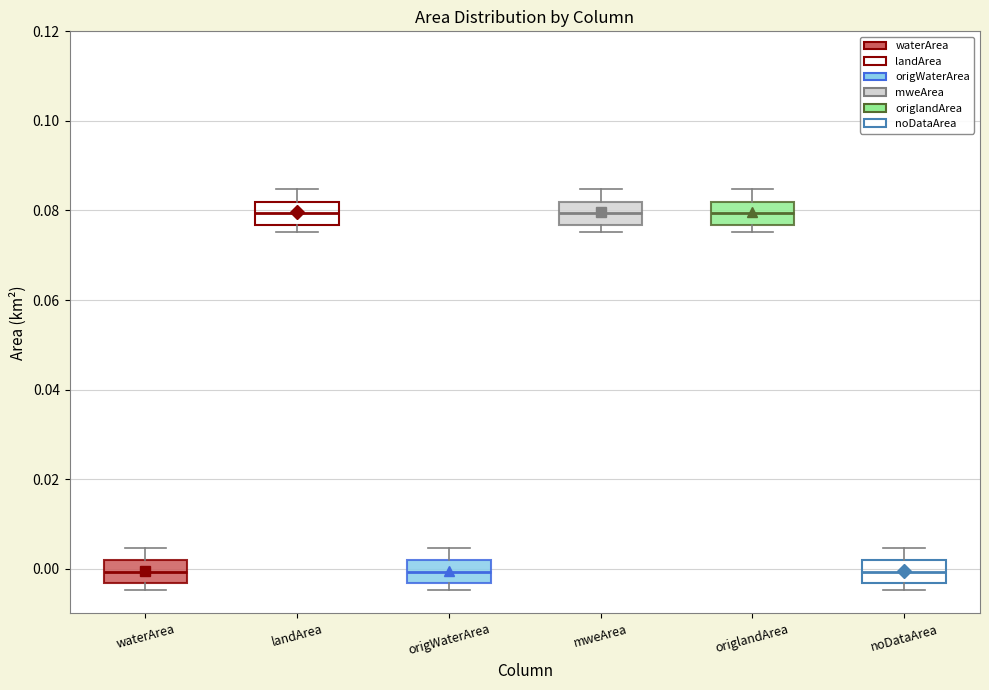

Reading left to right, transcribe this box plot: for each box, give where its median line is, the range the box spans, and where its two whiskers end, as read against the y-axis. The values are not printed on the chart, so give them approximately, as read against the axis.

waterArea: median 0.000, box -0.004 to 0.002, whiskers -0.004 (just below the box's lower edge) to 0.004
landArea: median 0.080, box 0.076 to 0.082, whiskers 0.076 (just below the box's lower edge) to 0.084
origWaterArea: median 0.000, box -0.004 to 0.002, whiskers -0.004 (just below the box's lower edge) to 0.004
mweArea: median 0.080, box 0.076 to 0.082, whiskers 0.076 (just below the box's lower edge) to 0.084
origlandArea: median 0.080, box 0.076 to 0.082, whiskers 0.076 (just below the box's lower edge) to 0.084
noDataArea: median 0.000, box -0.004 to 0.002, whiskers -0.004 (just below the box's lower edge) to 0.004